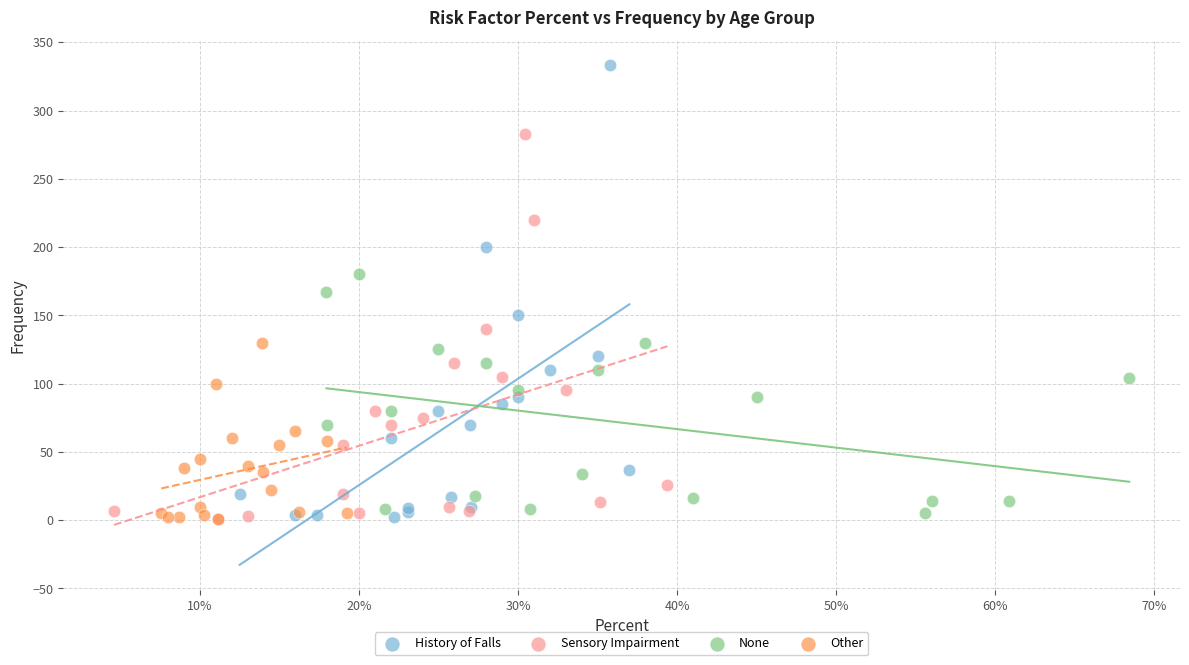

Which series has the widest spread of Y values?

History of Falls